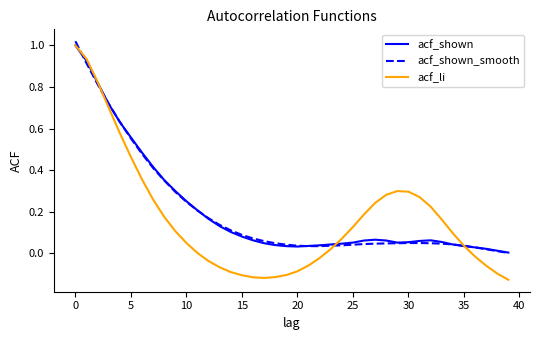

Is this an area chart (filled region under the line)?

No